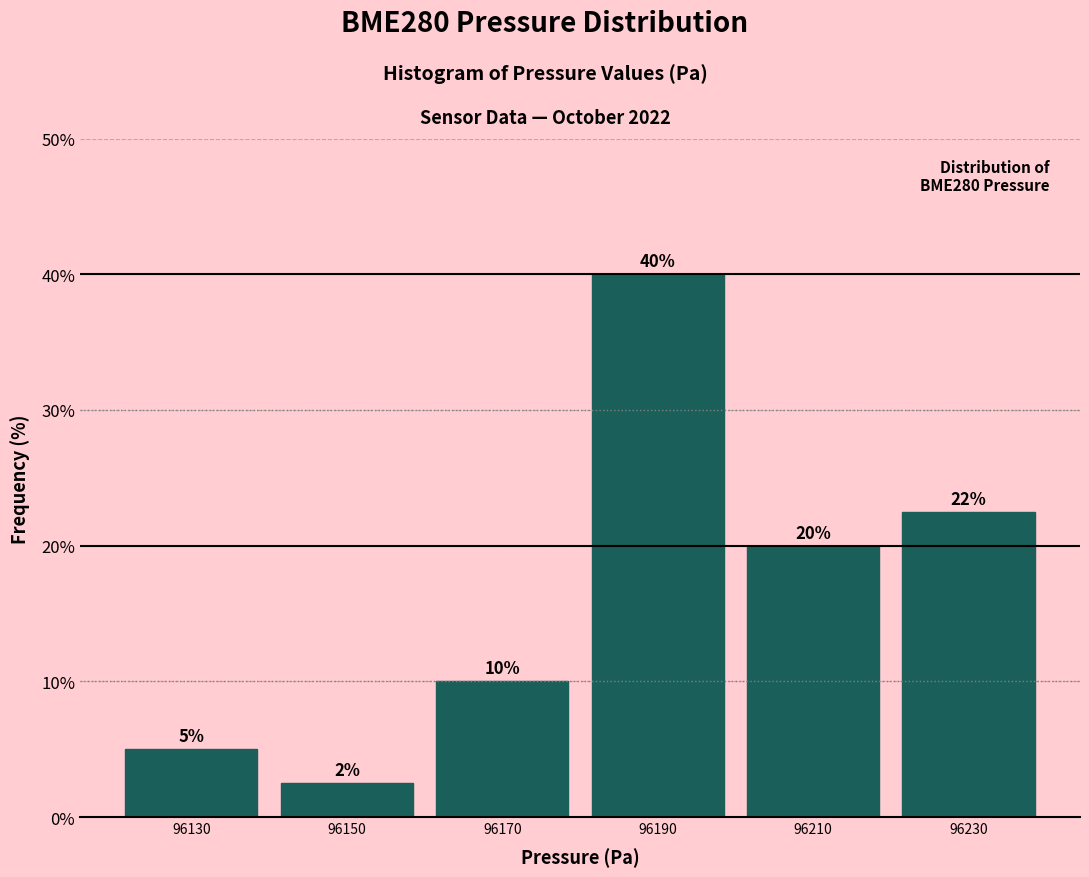

Over which range of the x-axis is the bar tallest?

96180 to 96200